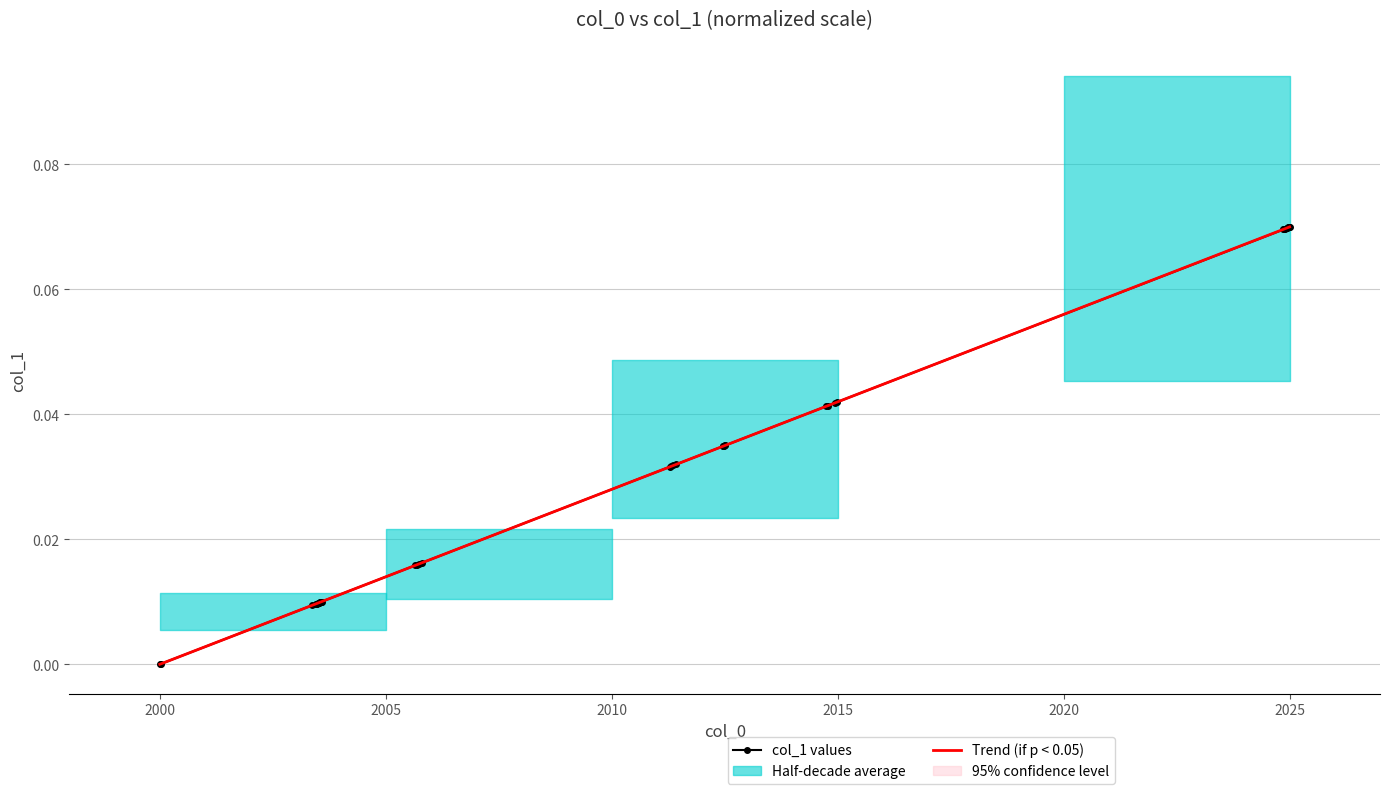

How many distinct data groups are displayed?

2